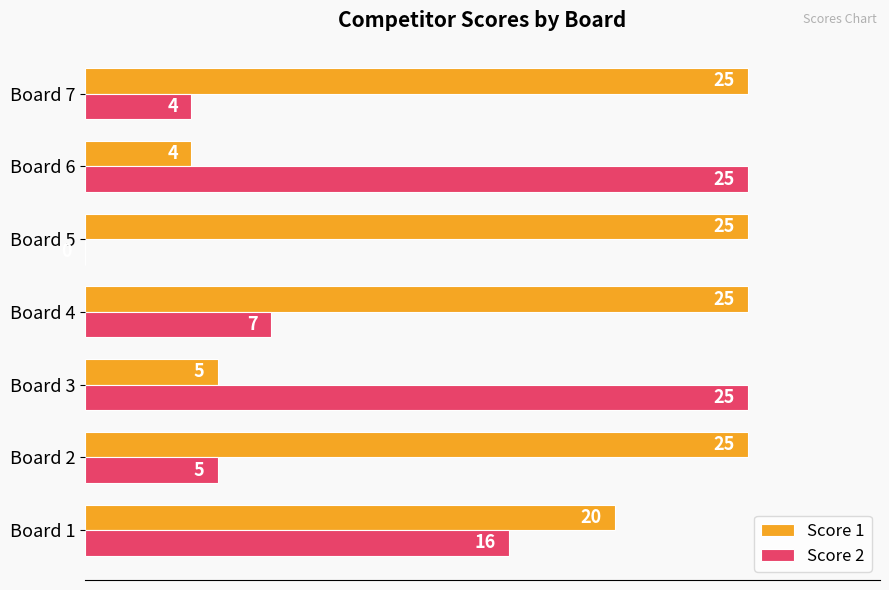

How many series are shown in this chart?

2